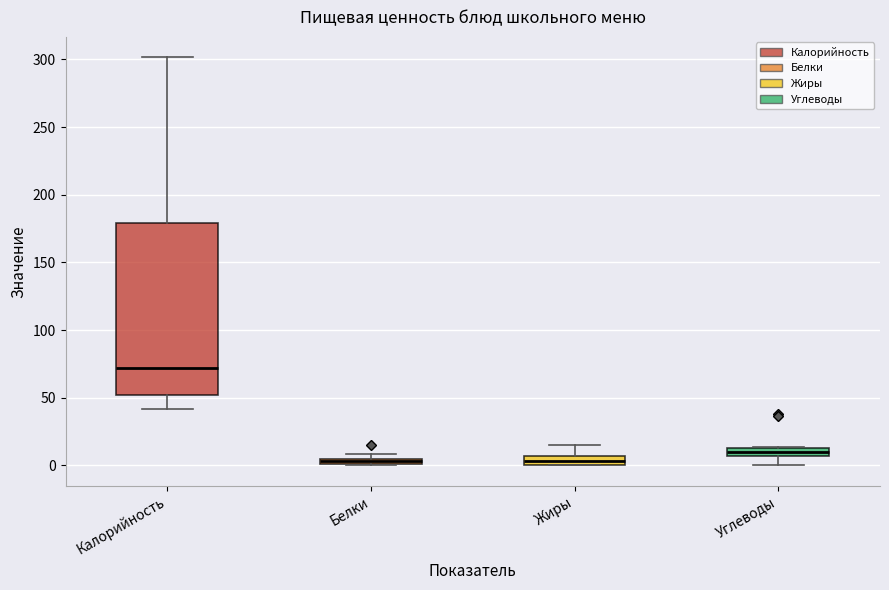

Where is the lower edge of the box for Жиры on the y-axis? The values are not printed on the chart, so give them approximately, as read against the axis.

0